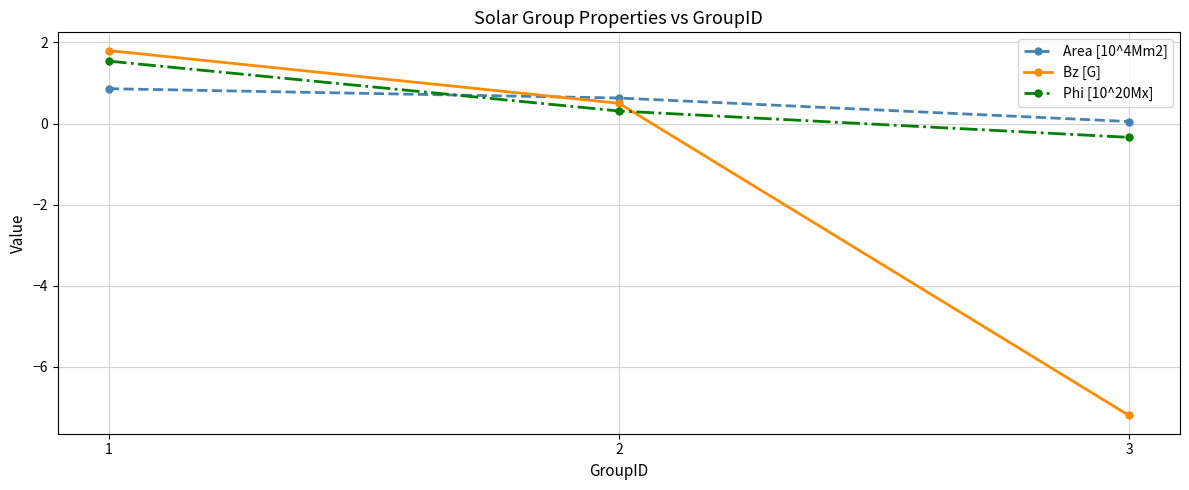

At 3, list the series in order from smallest to largest.

Bz [G], Phi [10^20Mx], Area [10^4Mm2]